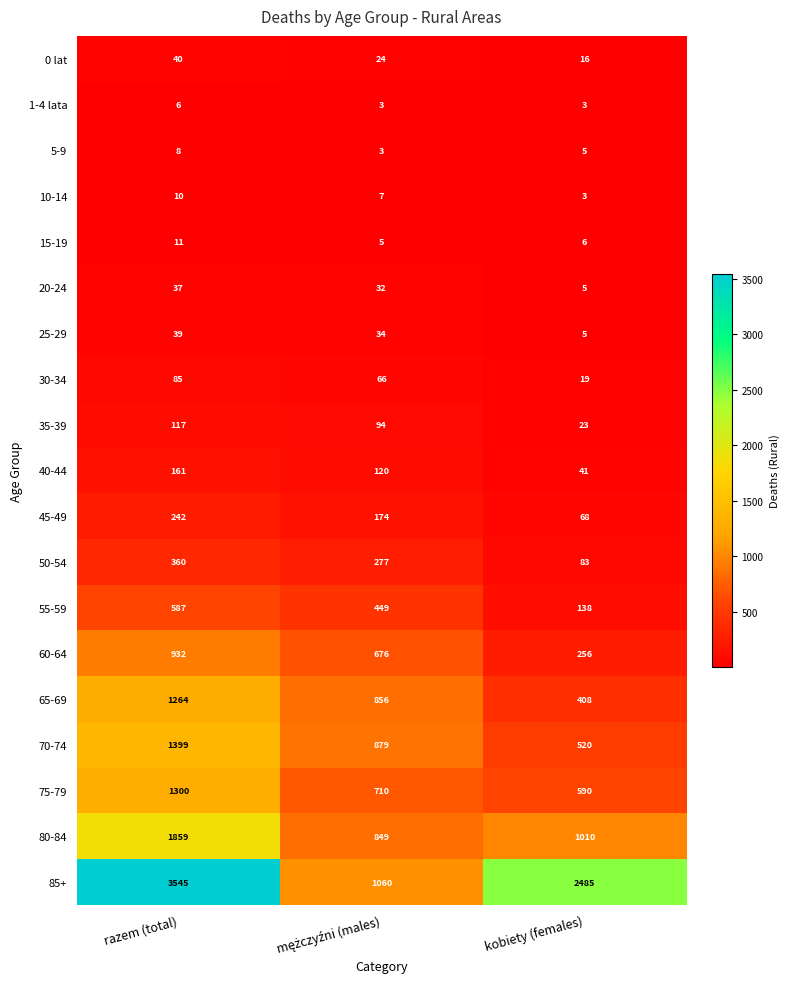

How many data points does each series have?

3